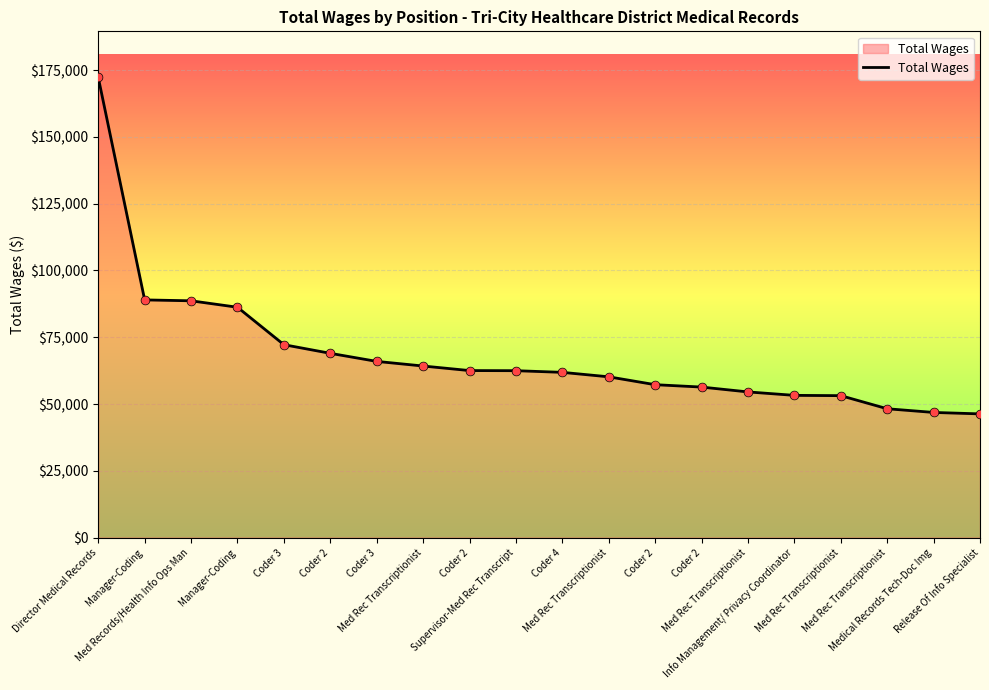

What is the ratio of the value at Info Management/ Privacy Coordinator to the value at Coder 4?

0.9